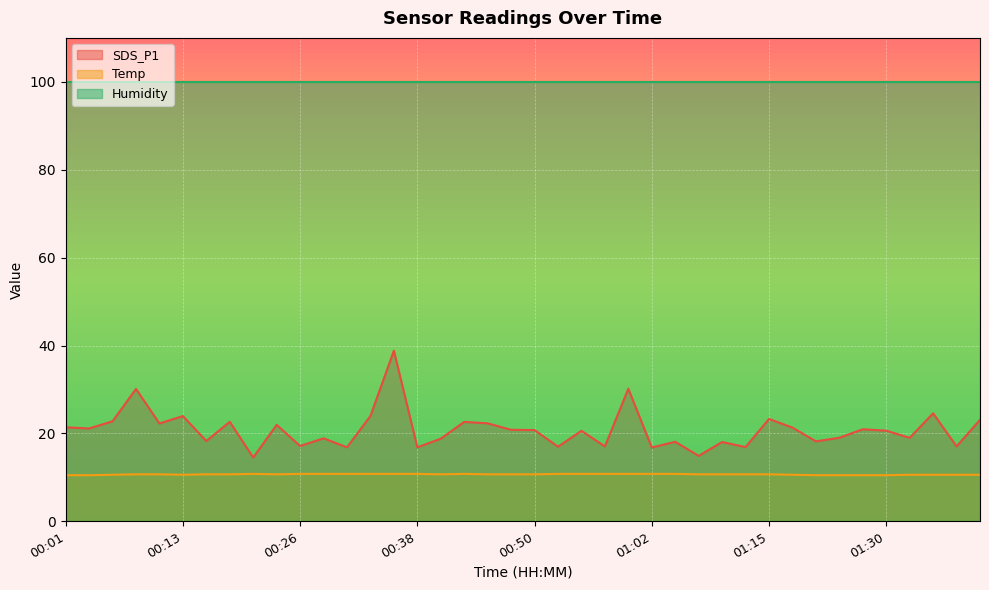

What is the value of the SDS_P1 point at the 24th from the left?

17.1